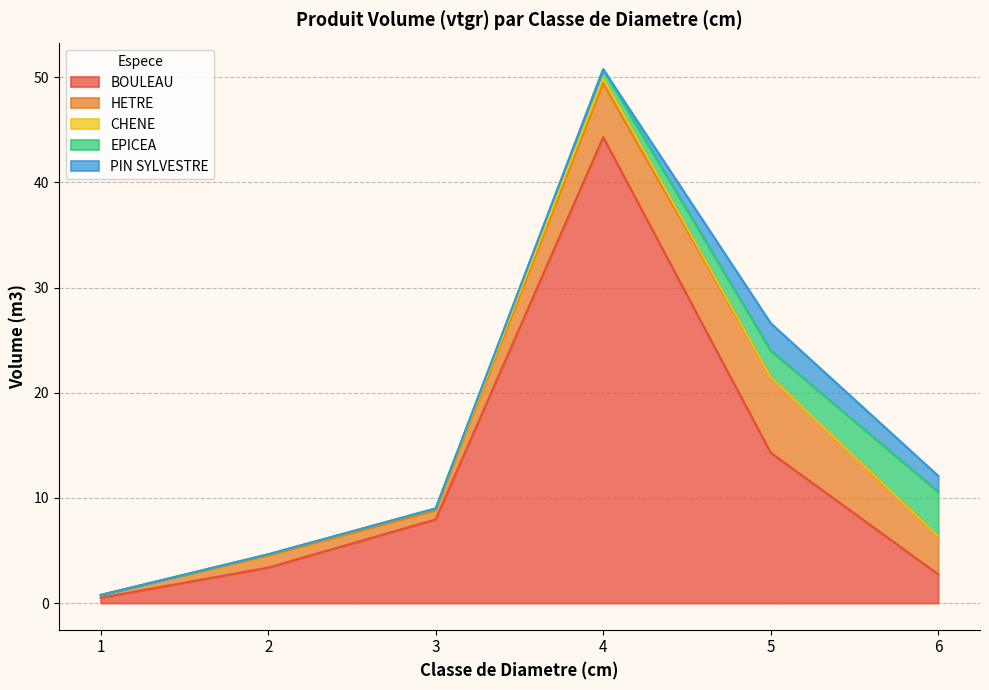

List the series in order of their peak value, highest first.

BOULEAU, HETRE, EPICEA, PIN SYLVESTRE, CHENE